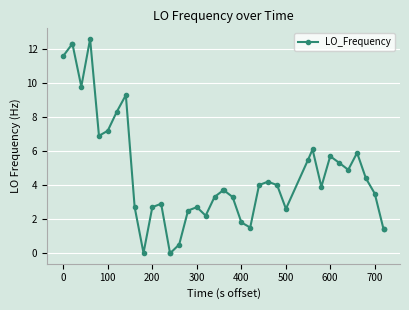

What is the maximum value shown in the chart?

12.6